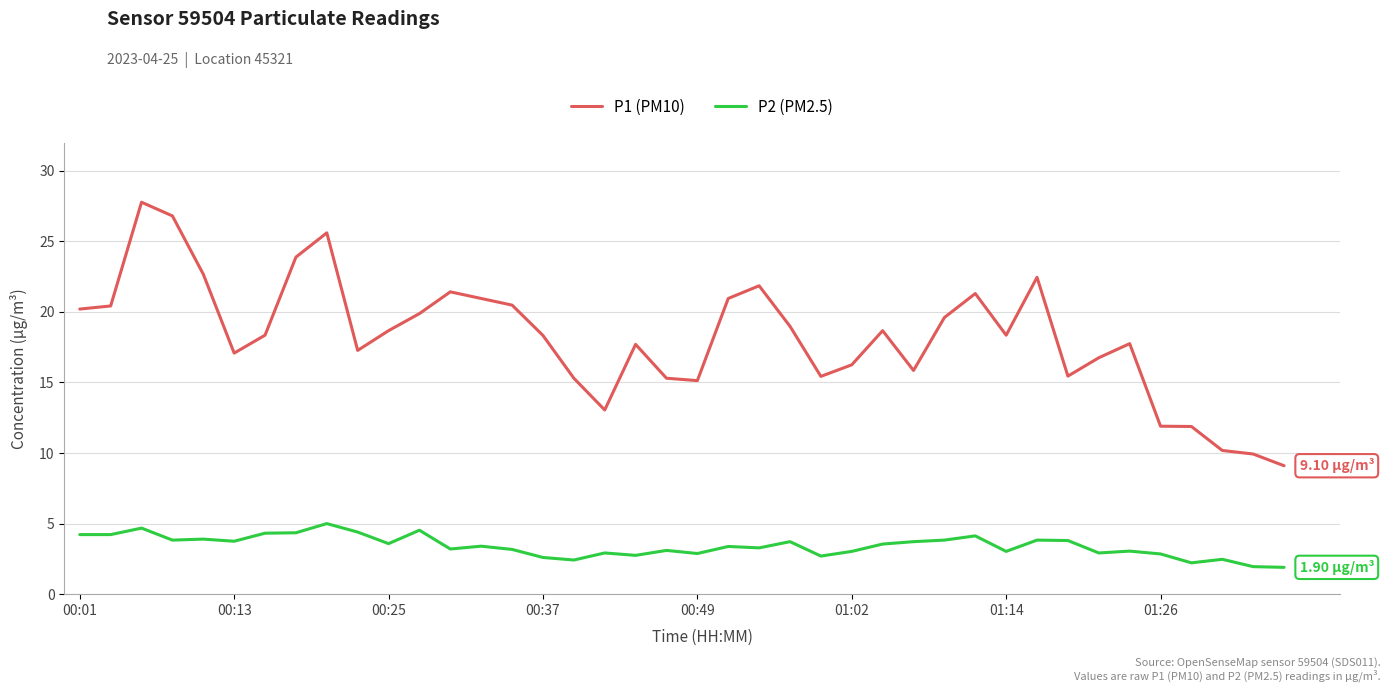

What is the difference between the maximum and minimum values in the P1 (PM10) series?

18.7